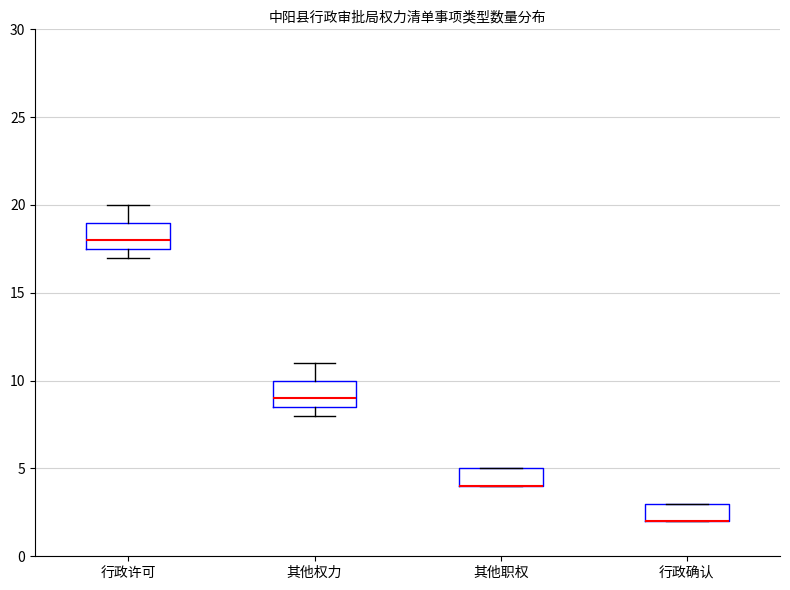

Where is the upper edge of the box for 行政确认 on the y-axis? The values are not printed on the chart, so give them approximately, as read against the axis.

3.0